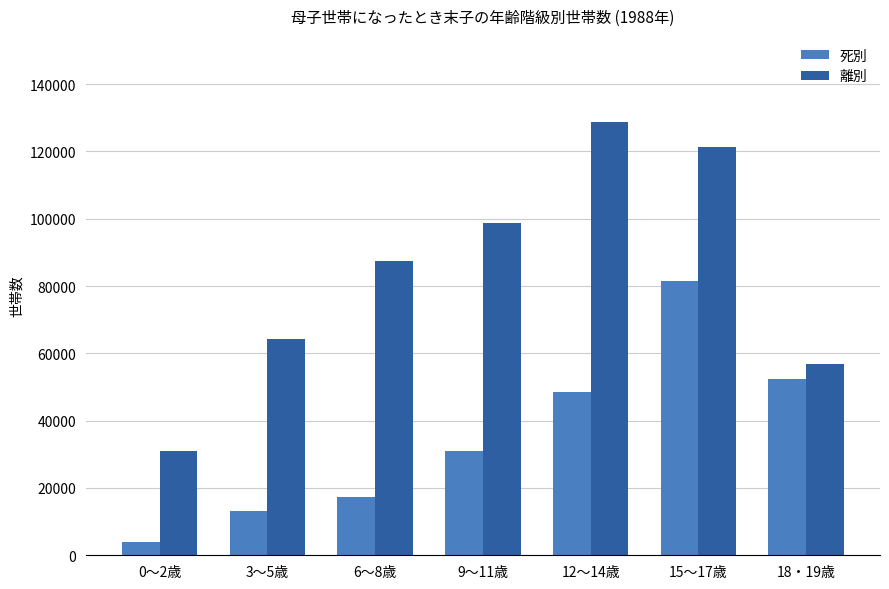

List the labels in order of 離別 value, smallest first.

0～2歳, 18・19歳, 3～5歳, 6～8歳, 9～11歳, 15～17歳, 12～14歳